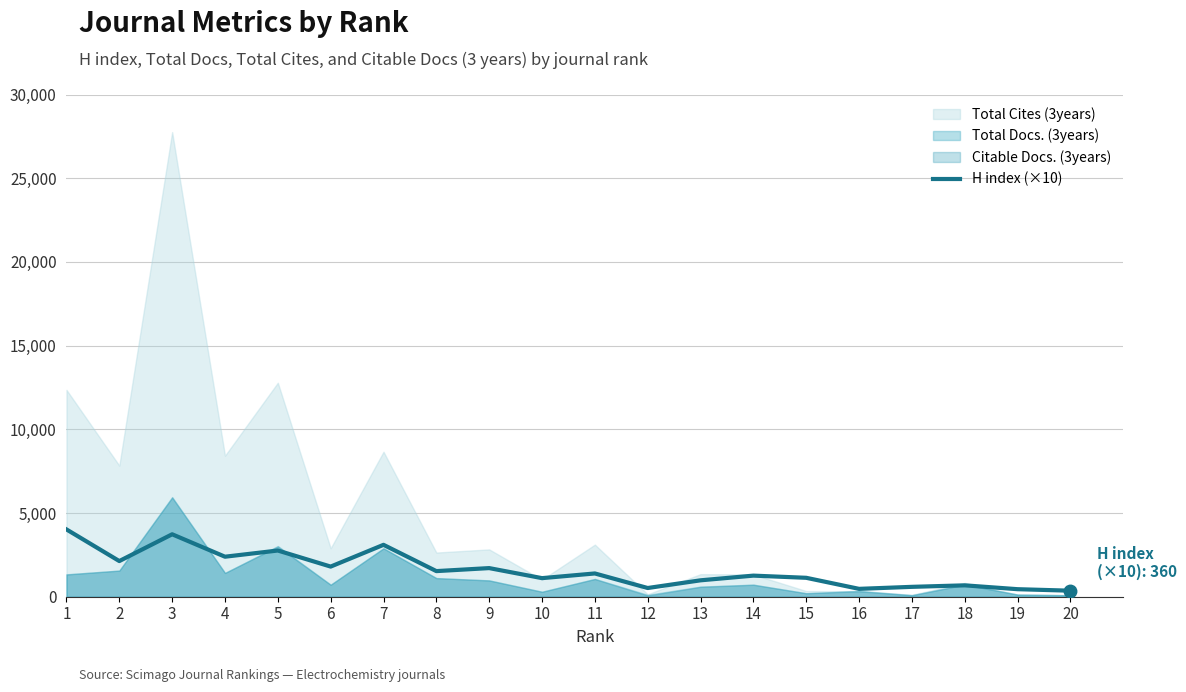

What is the average value?

1606